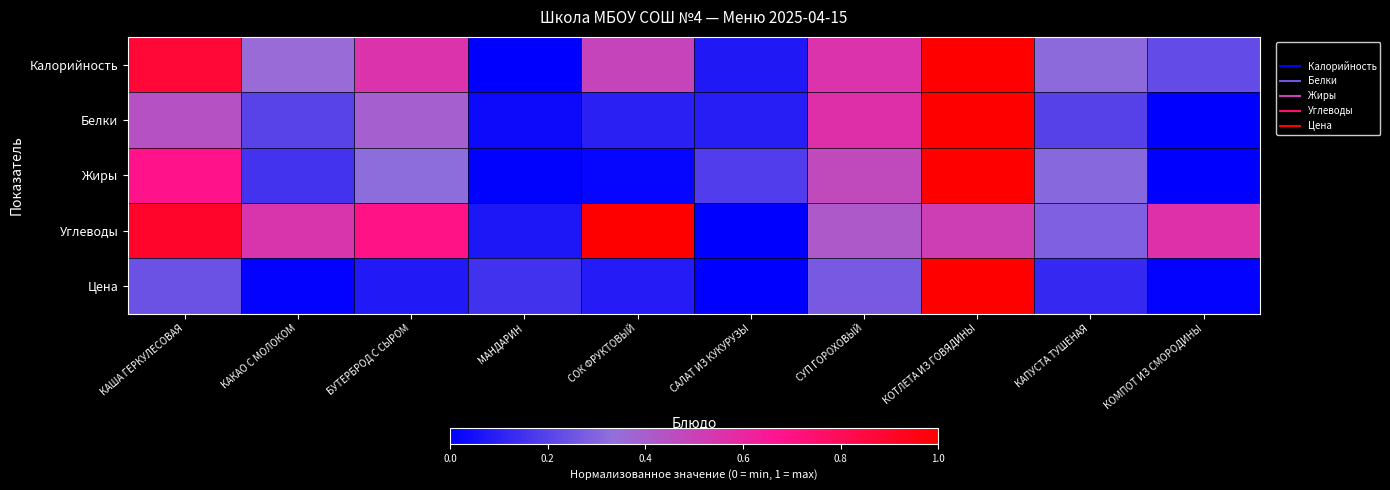

Rank the series at БУТЕРБРОД С СЫРОМ from lowest to highest value.

Цена, Жиры, Белки, Калорийность, Углеводы